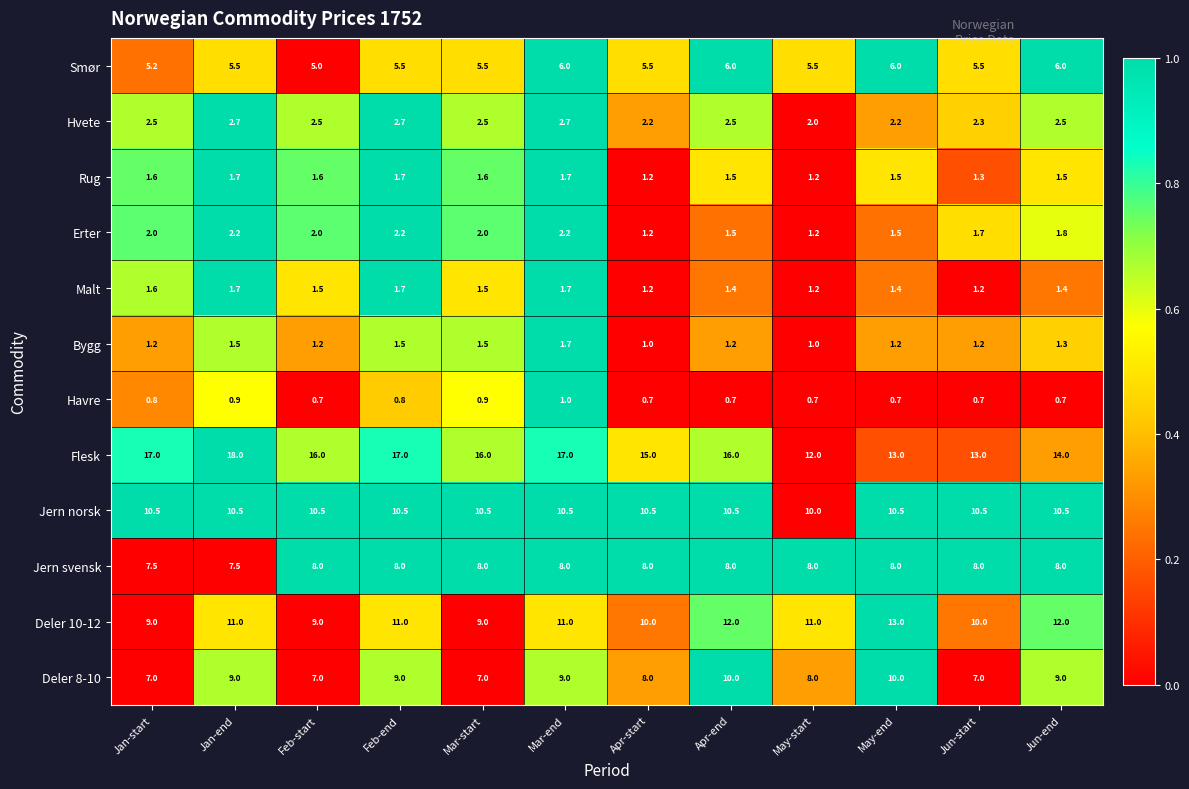

Which category has the highest value across all series?

Jan-end